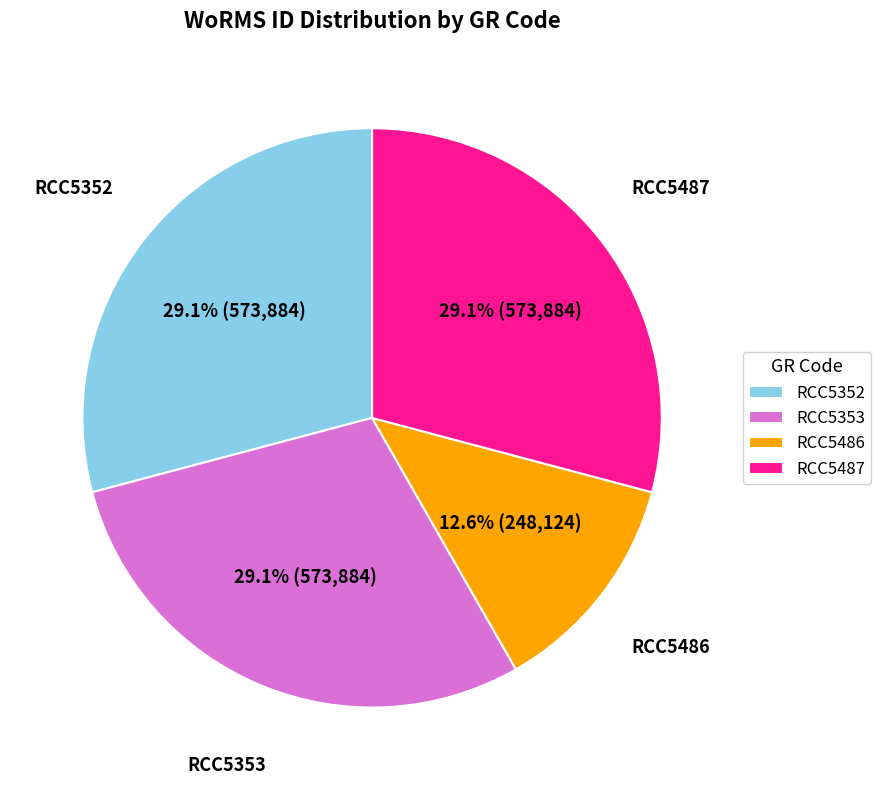

To the nearest percent, what portion does RCC5487 represent?

29%